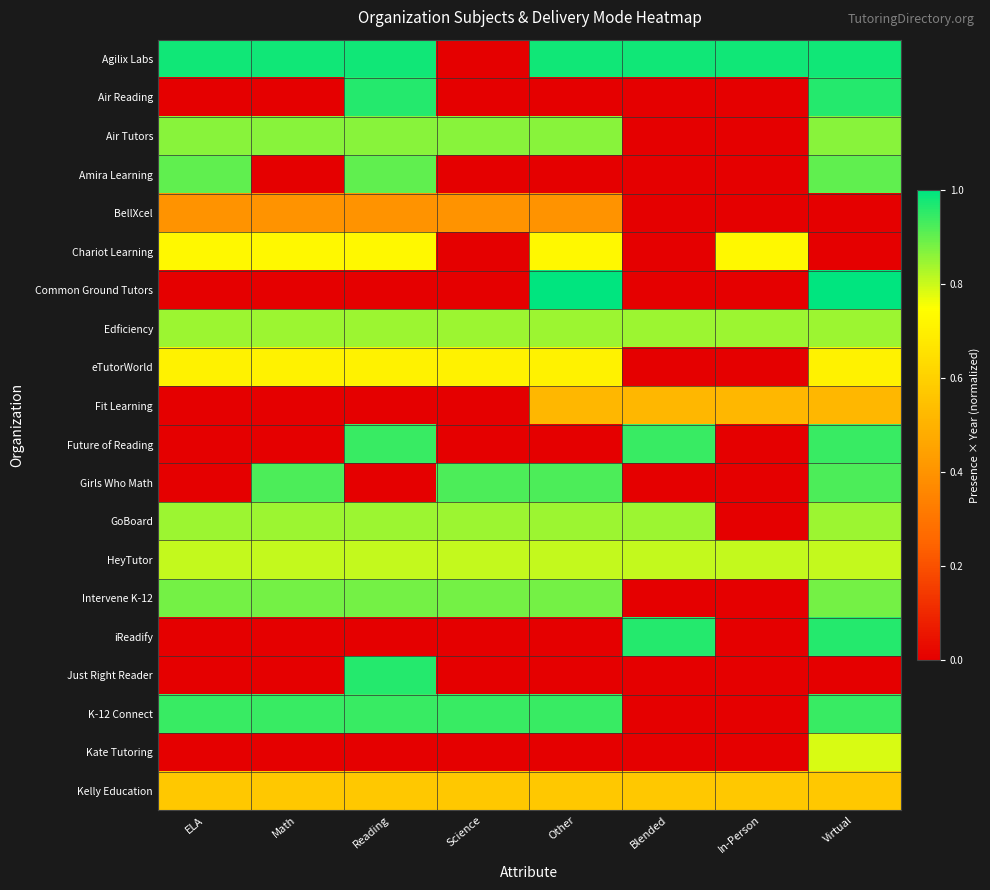

List the series in order of their peak value, lowest first.

BellXcel, Fit Learning, Kelly Education, eTutorWorld, Chariot Learning, Kate Tutoring, HeyTutor, Edficiency, GoBoard, Air Tutors, Intervene K-12, Amira Learning, Girls Who Math, Future of Reading, K-12 Connect, Air Reading, iReadify, Just Right Reader, Agilix Labs, Common Ground Tutors